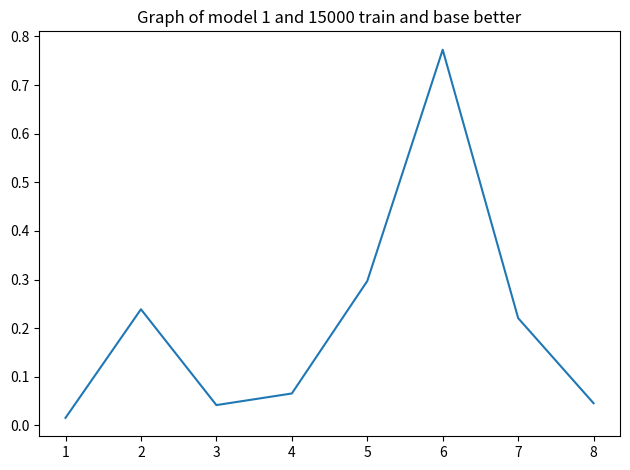

Which has a higher value, 2 or 3?

2